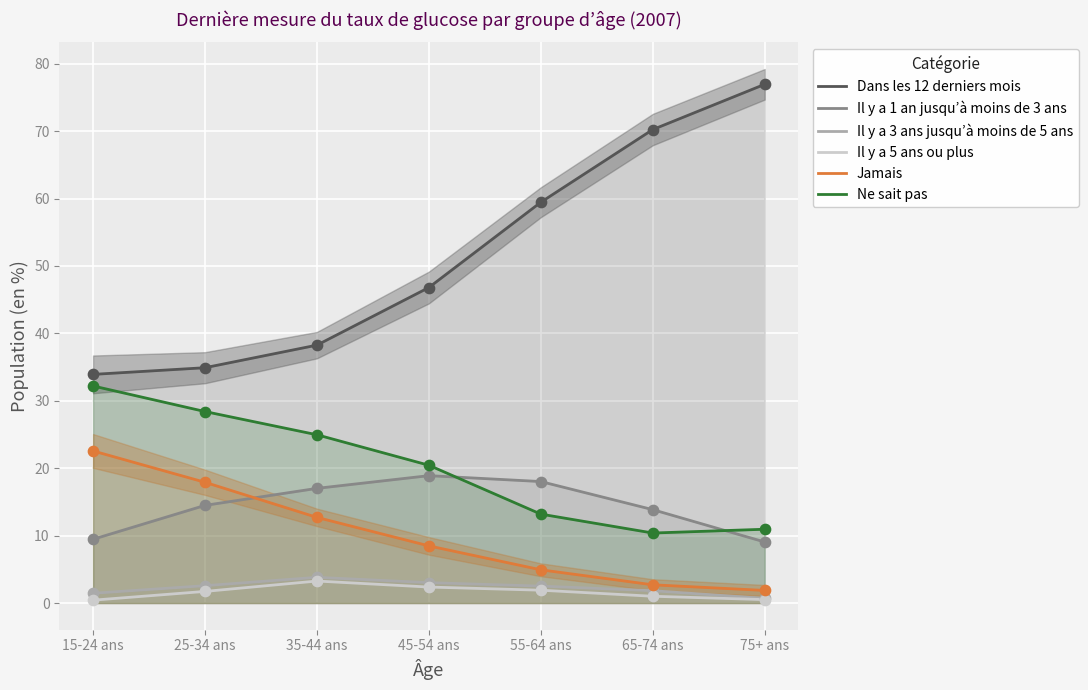

Is the value of Il y a 5 ans ou plus at 75+ ans greater than the value of Jamais at 25-34 ans?

No